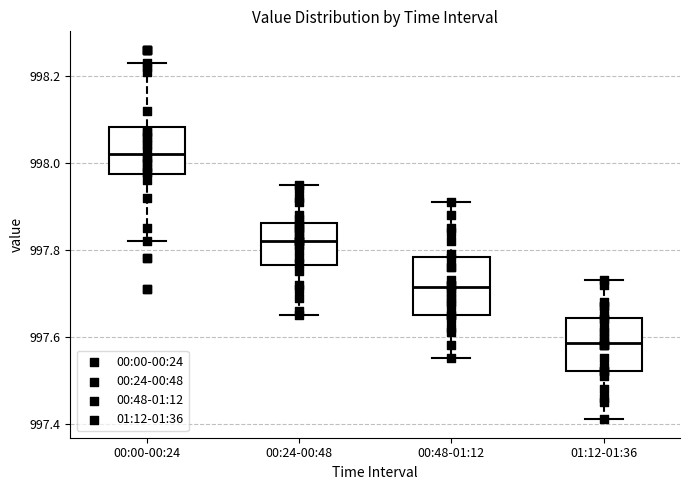

Reading left to right, read every box against the y-axis: the position of its median line, the range the box covers, and the ends of its whiskers. The values are not printed on the chart, so give them approximately, as read against the axis.

00:00-00:24: median 998.02, box 997.98 to 998.08, whiskers 997.82 to 998.24
00:24-00:48: median 997.82, box 997.76 to 997.86, whiskers 997.66 to 997.96
00:48-01:12: median 997.72, box 997.66 to 997.78, whiskers 997.56 to 997.92
01:12-01:36: median 997.58, box 997.52 to 997.64, whiskers 997.42 to 997.74